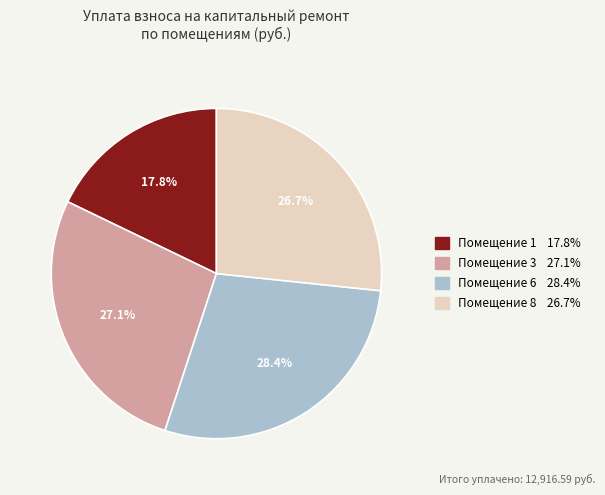

What is the ratio of the value at Помещение 3 27.1% to the value at Помещение 6 28.4%?

1.0